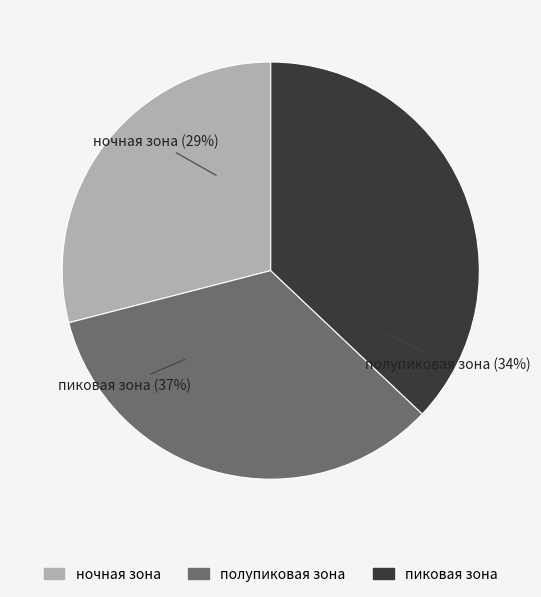

To the nearest percent, what is the combined percentage of полупиковая зона and пиковая зона?

71%